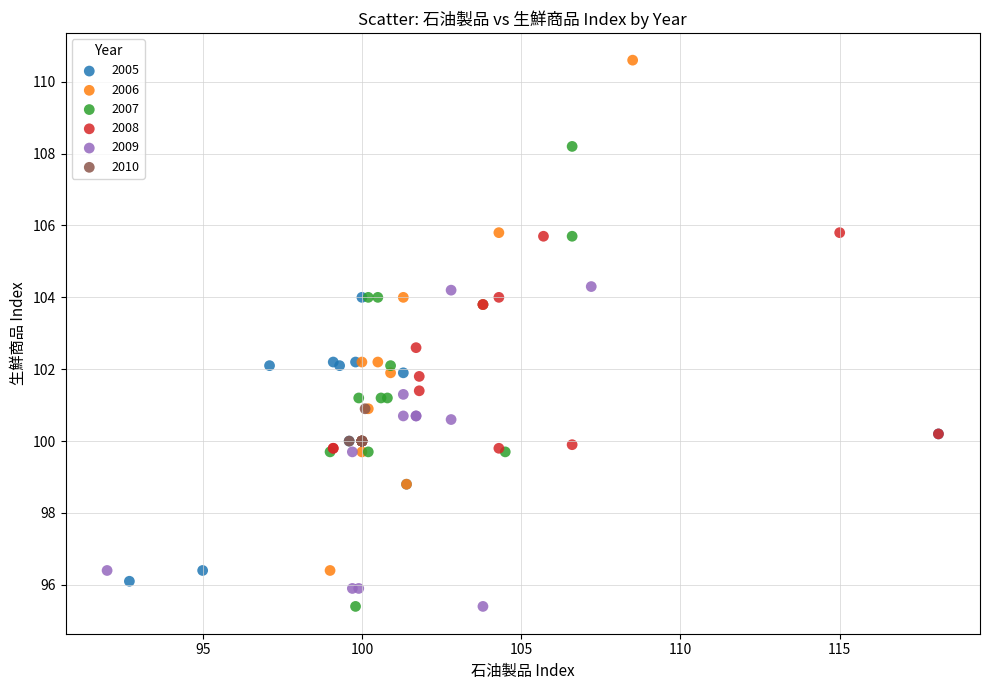

Which series has the widest spread of Y values?

2006